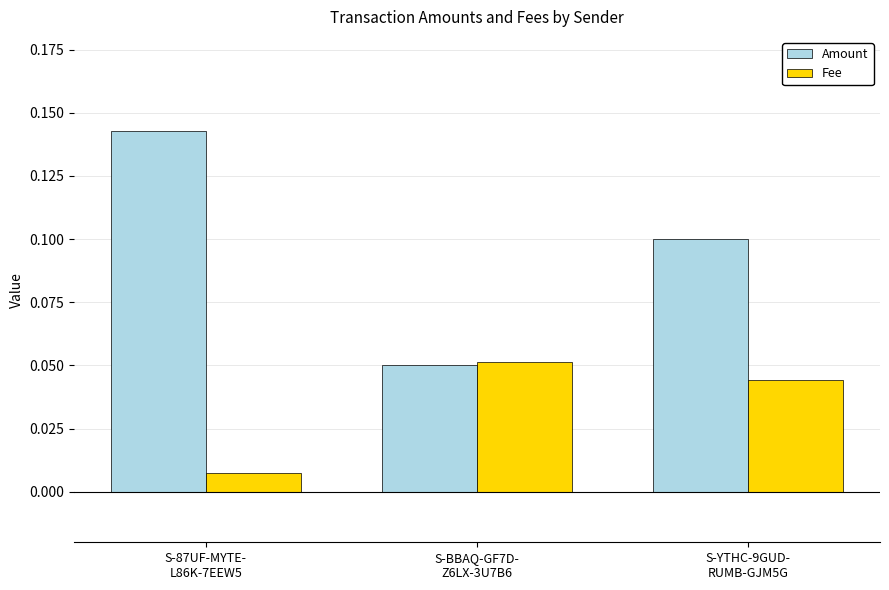

What are all the series names shown in the legend?

Amount, Fee